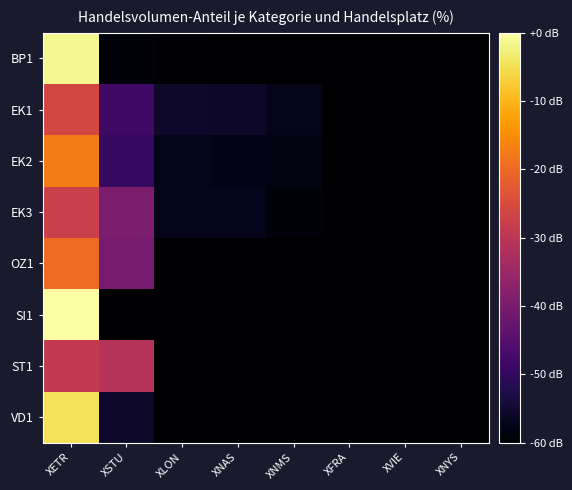

At which category is the sum across all series the highest?

XETR